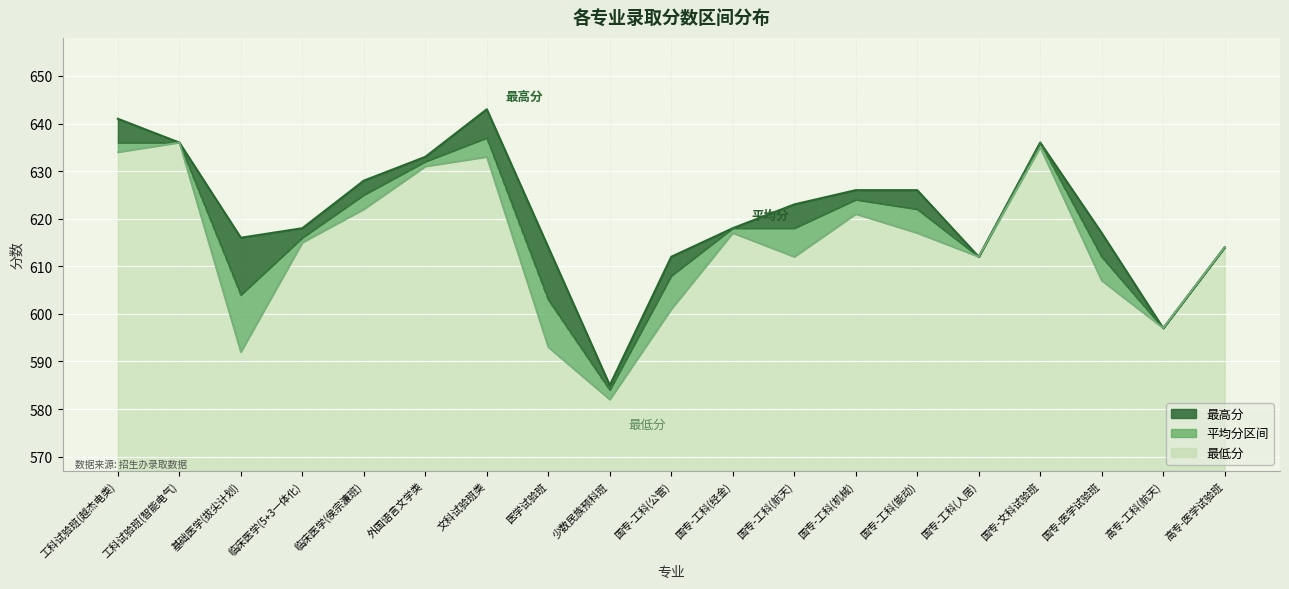

True or false: 最低分 has a value of 47 at 高专-医学试验班.

True